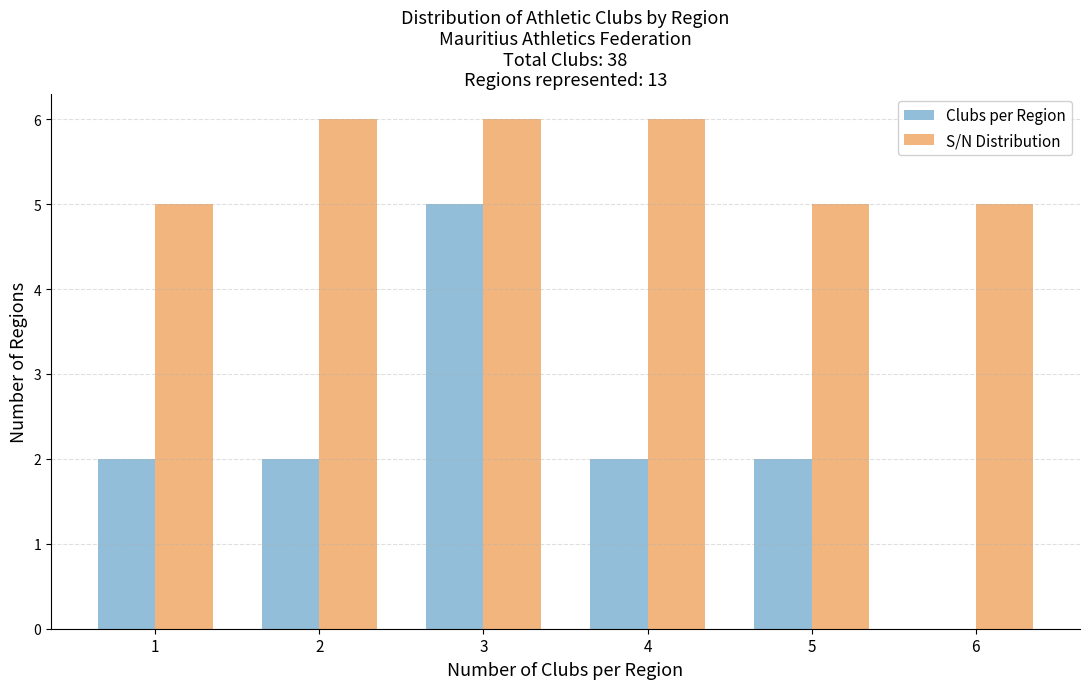

Reading left to right, list every range on the x-axis with the height of the bar of each series over it. The values are not printed on the chart, so give them approximately, as read against the axis.

0.5 to 1.5: Clubs per Region=2	S/N Distribution=5
1.5 to 2.5: Clubs per Region=2	S/N Distribution=6
2.5 to 3.5: Clubs per Region=5	S/N Distribution=6
3.5 to 4.5: Clubs per Region=2	S/N Distribution=6
4.5 to 5.5: Clubs per Region=2	S/N Distribution=5
5.5 to 6.5: Clubs per Region=0	S/N Distribution=5